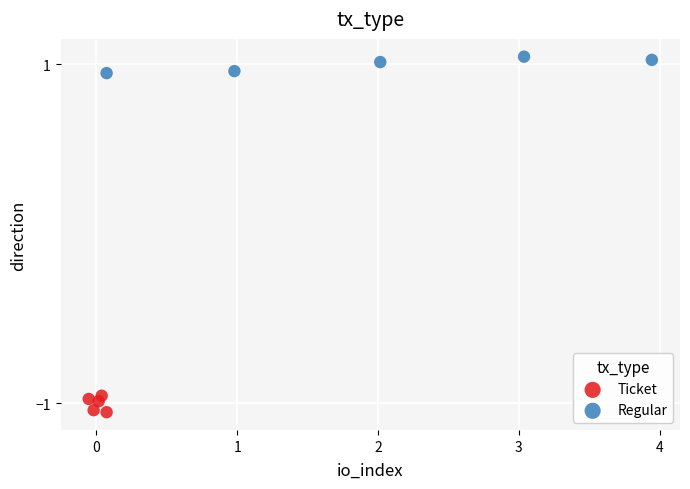

What are all the series names shown in the legend?

Ticket, Regular